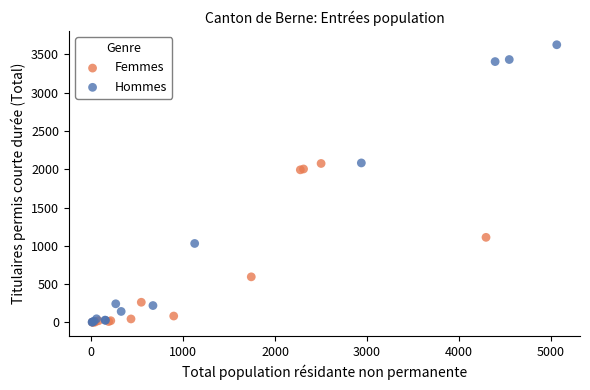

Which series has the widest spread of Y values?

Hommes